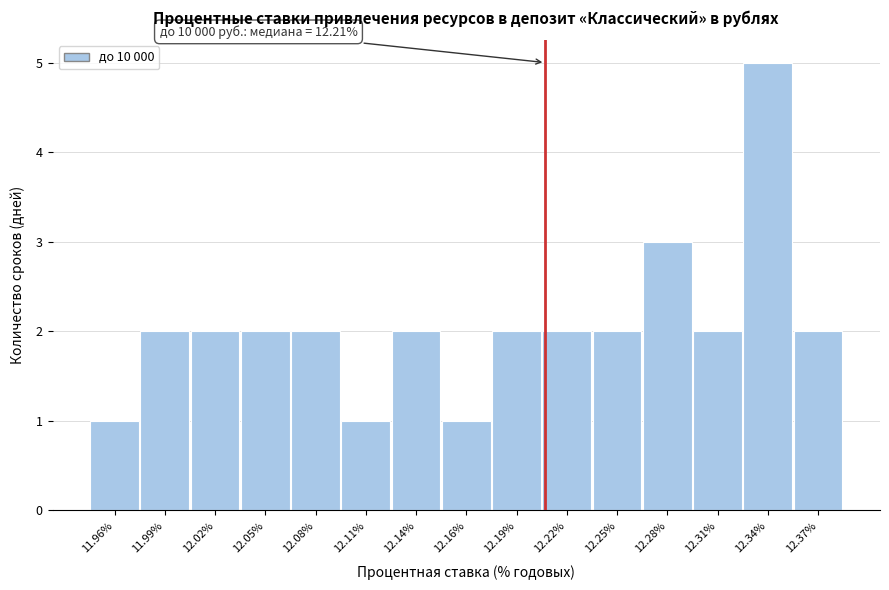

Reading left to right, what are all the values shown in this chart?

11.96%=1	11.99%=2	12.02%=2	12.05%=2	12.08%=2	12.11%=1	12.14%=2	12.16%=1	12.19%=2	12.22%=2	12.25%=2	12.28%=3	12.31%=2	12.34%=5	12.37%=2